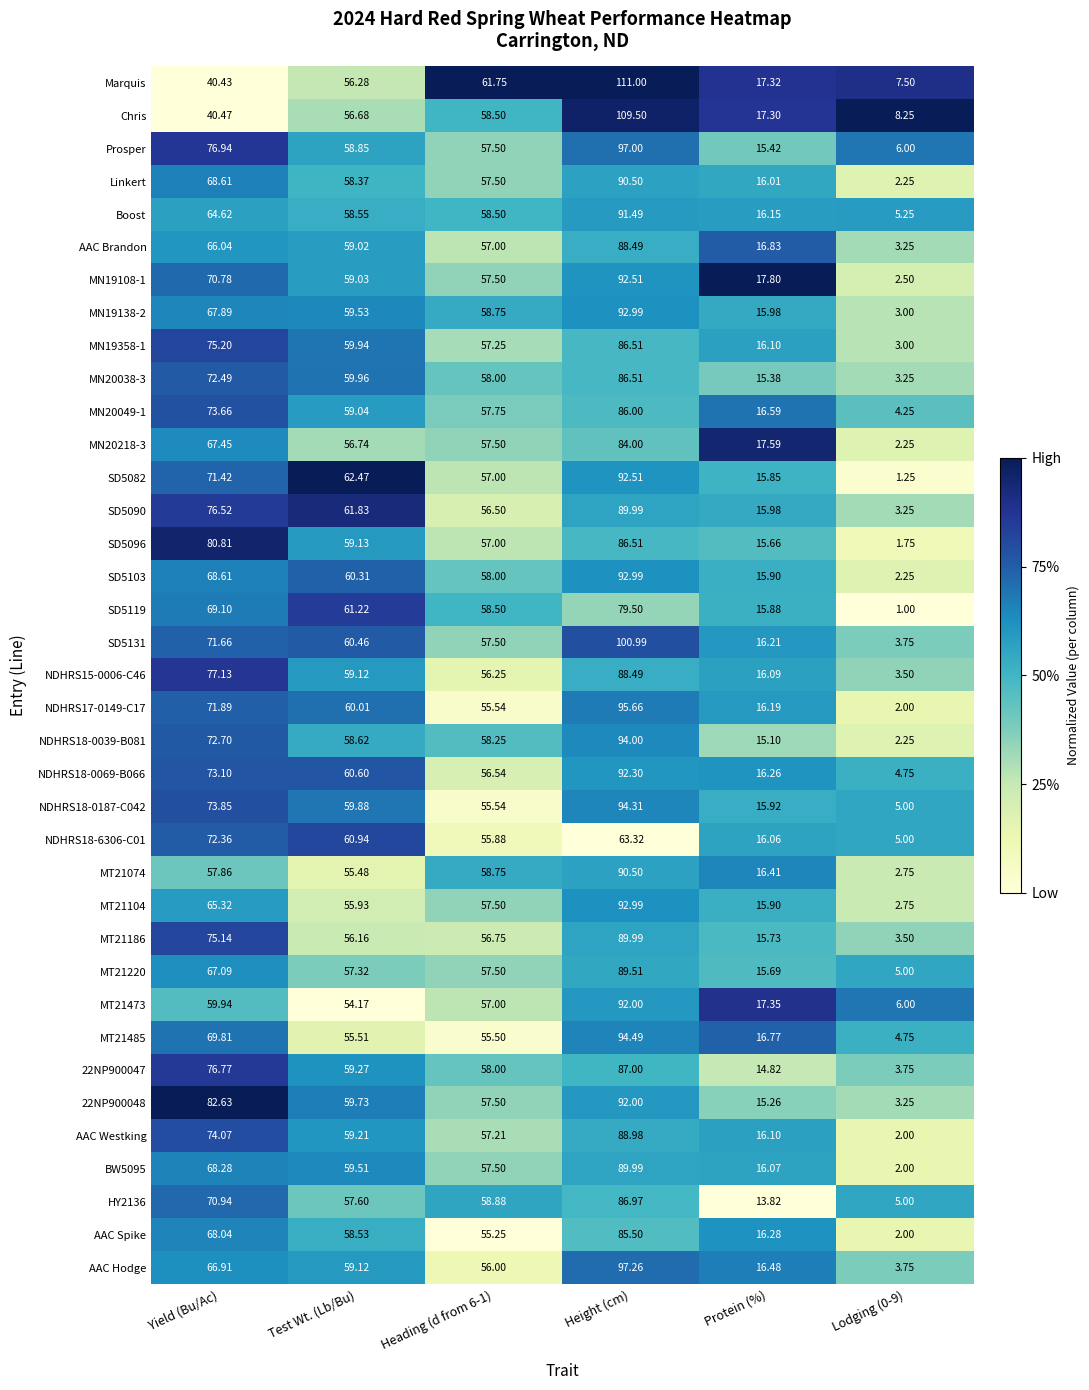

Which category has the highest value in the AAC Spike series?

Height (cm)